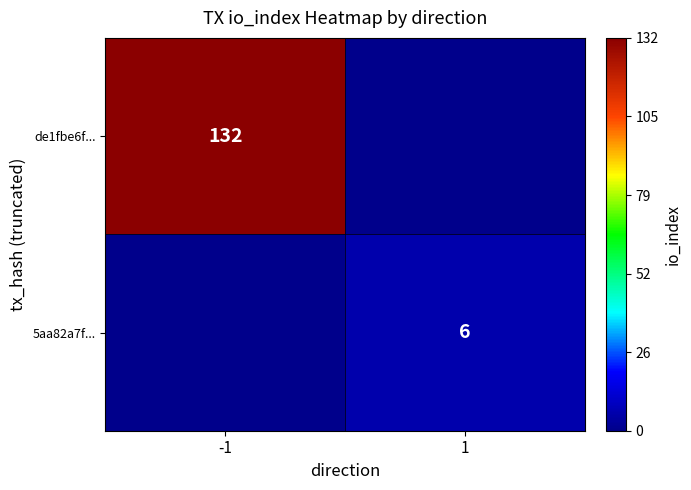

The value of de1fbe6f... at -1 is 71. True or false?

False